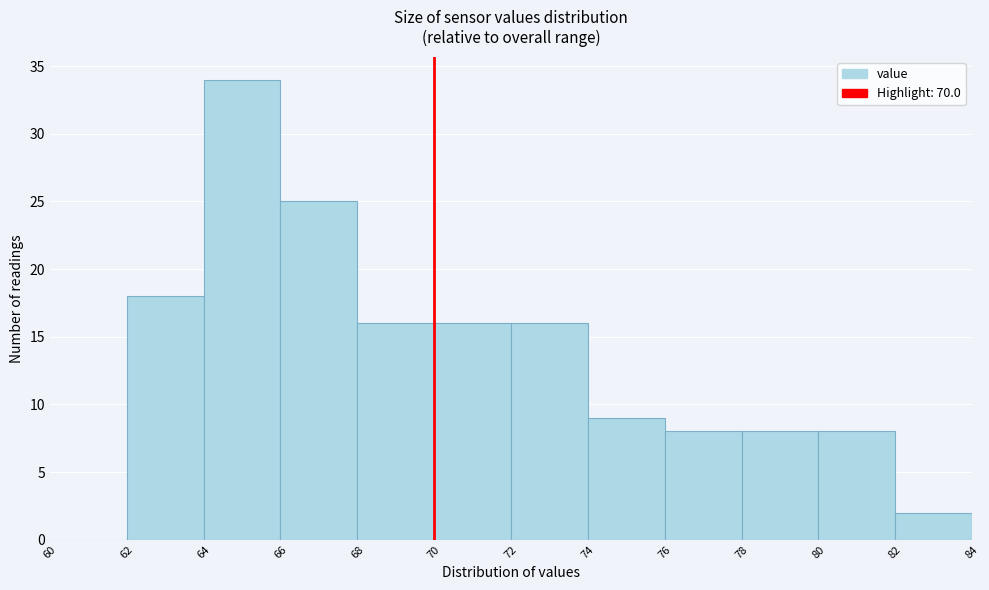

Reading left to right, list every bar in this chart as the range it spans on the x-axis followed by its height. The values are not printed on the chart, so give them approximately, as read against the axis.

60 to 62: 0
62 to 64: 18
64 to 66: 34
66 to 68: 25
68 to 70: 16
70 to 72: 16
72 to 74: 16
74 to 76: 9
76 to 78: 8
78 to 80: 8
80 to 82: 8
82 to 84: 2